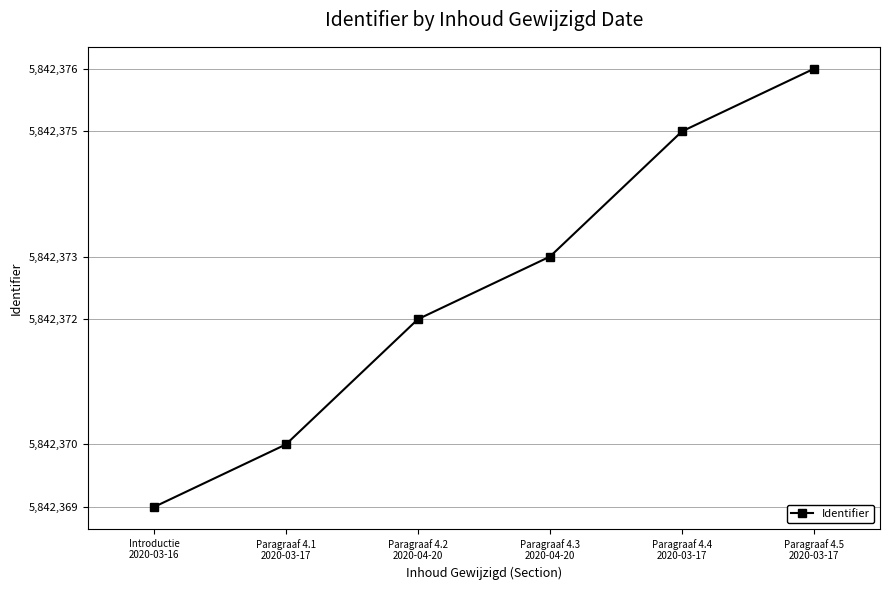

How many values are below 5842373?

3